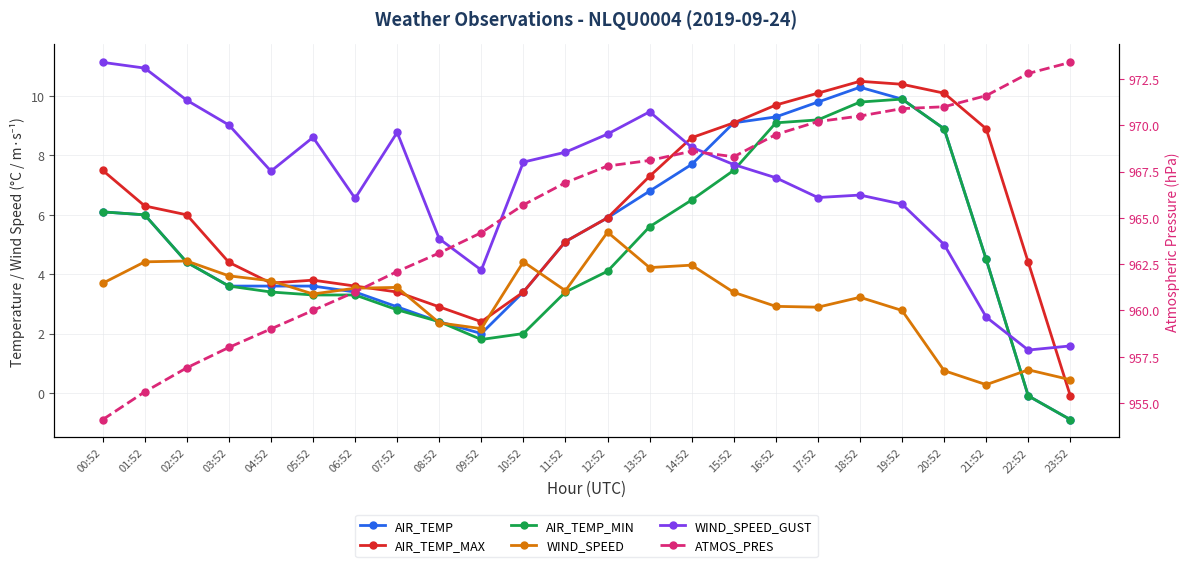

What is the spread (max minus min) of values at 21:52?

971.3